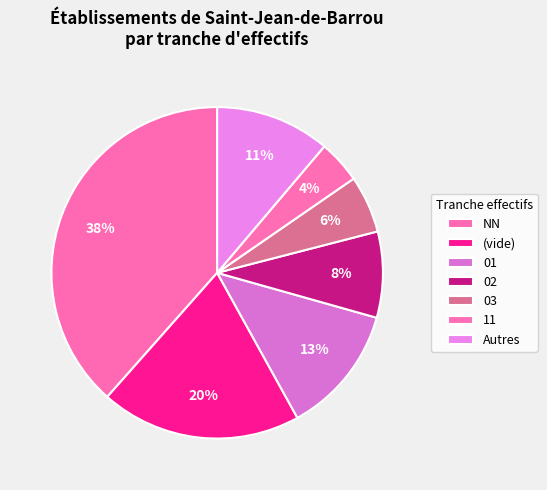

How many segments does this pie chart have?

7